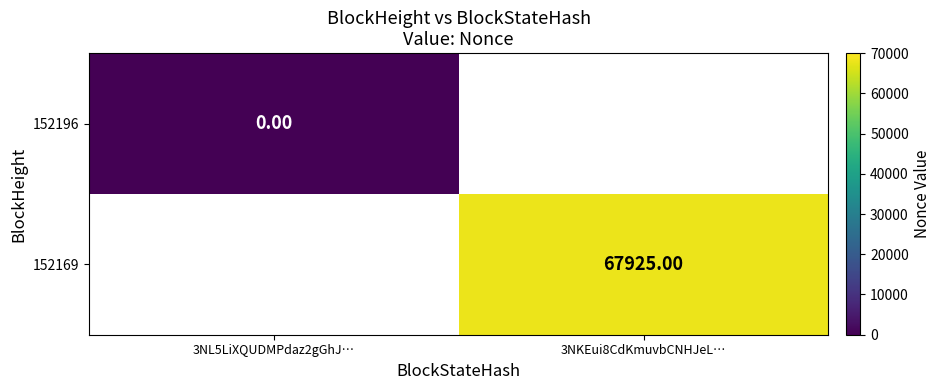

Is the value of 152169 at 3NKEui8CdKmuvbCNHJeL… greater than the value of 152196 at 3NL5LiXQUDMPdaz2gGhJ…?

Yes